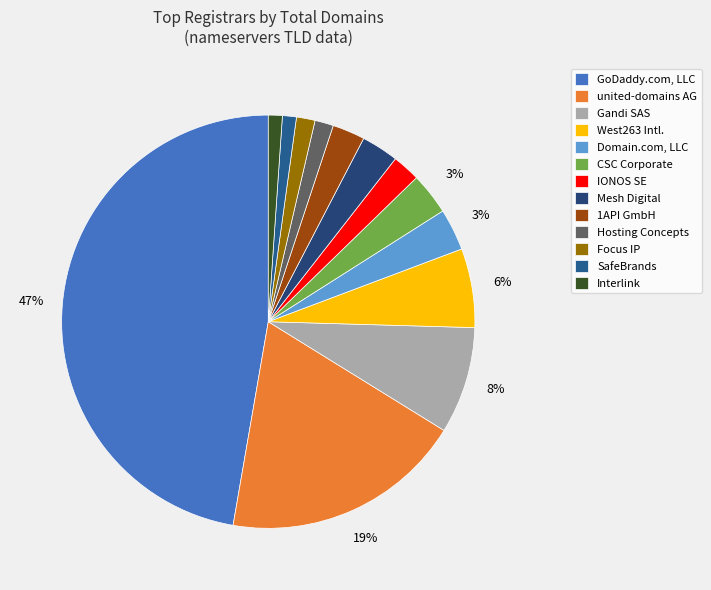

How many slices are in this pie chart?

13